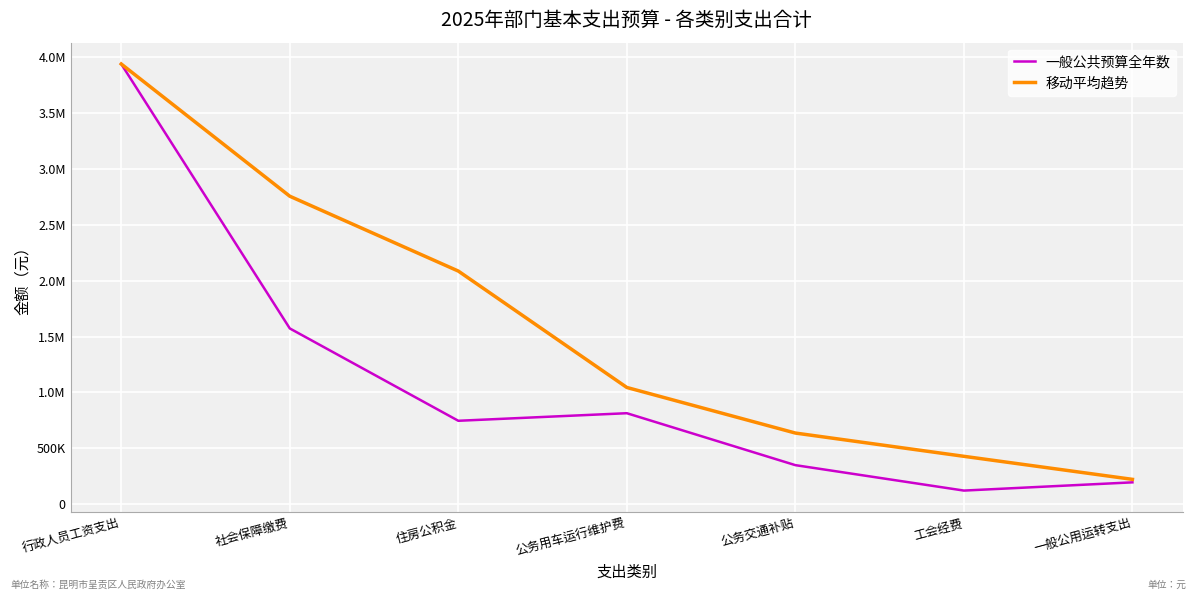

Reading right to left, transcribe all the data shown in this chart.

一般公共预算全年数: 197461.0	123880.8	351000.0	814980.0	747345.4	1572297.0	3934308.0
移动平均趋势: 224113.9	429953.6	637775.1	1044874.1	2084650.1	2753302.5	3934308.0